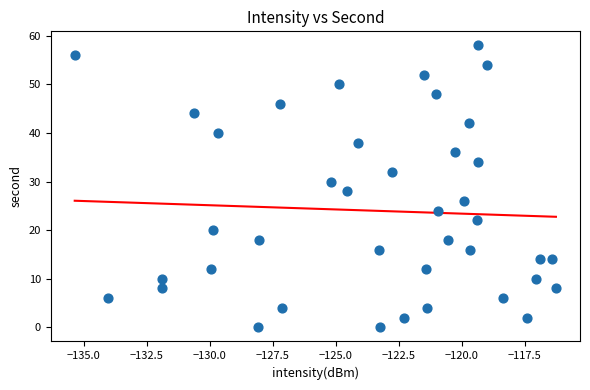

What is the range of Y values (max minus min)?

58